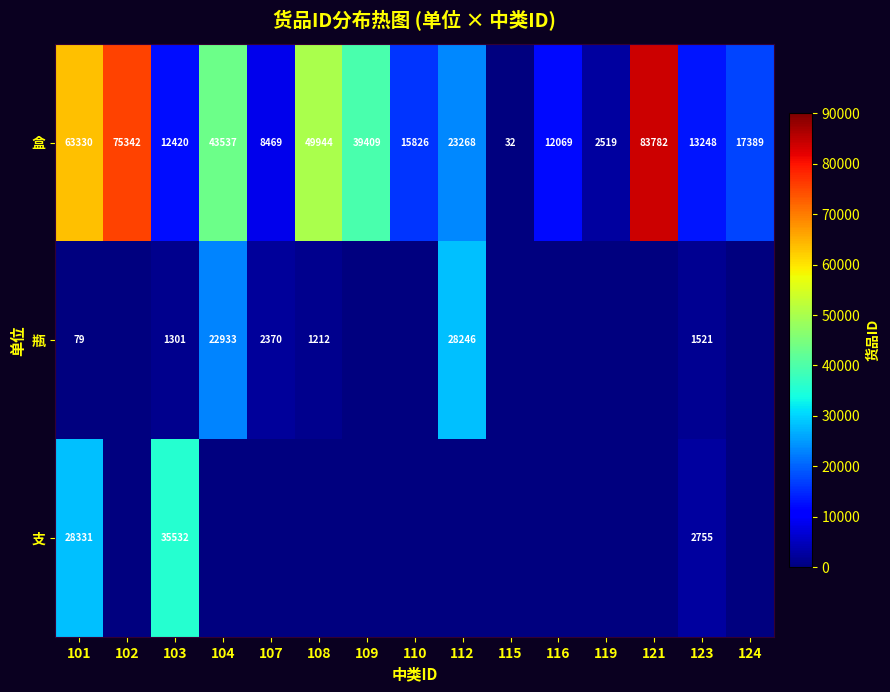

What is the difference between the highest and lowest values at 107?

8469